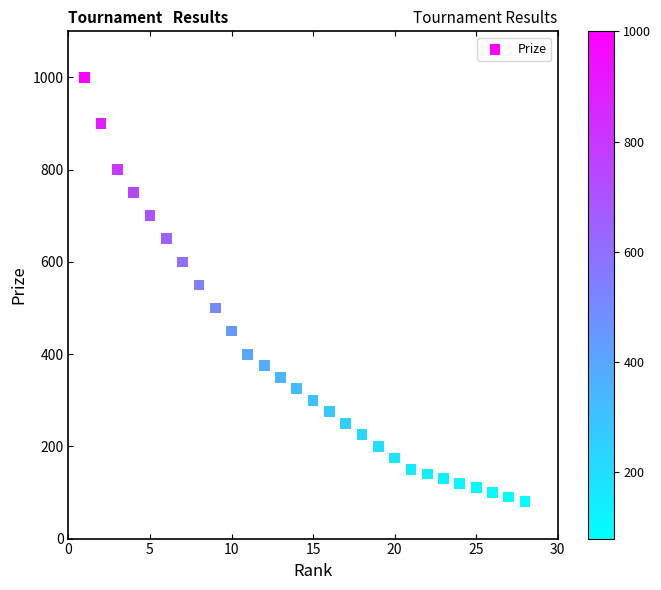

What is the range of Y values (max minus min)?

920